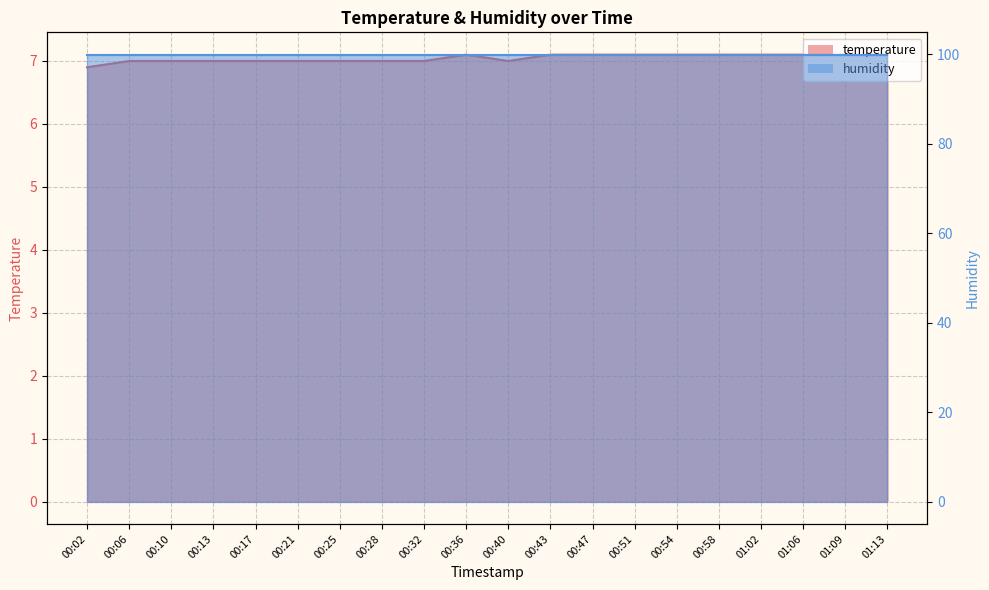

What is the ratio of the value at 01:02 to the value at 00:06?

1.0